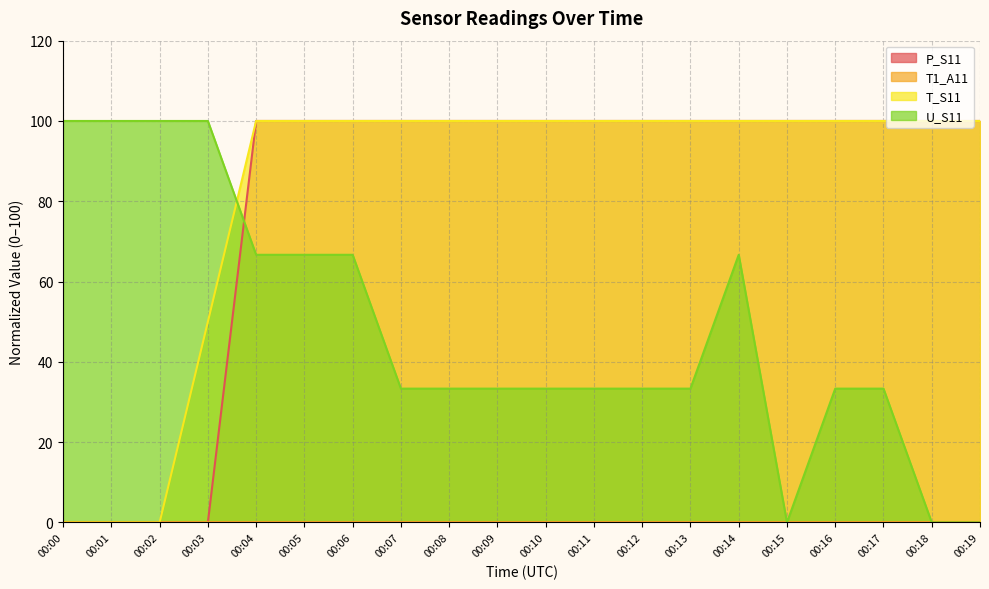

Does the chart display data point markers on the line(s)?

No